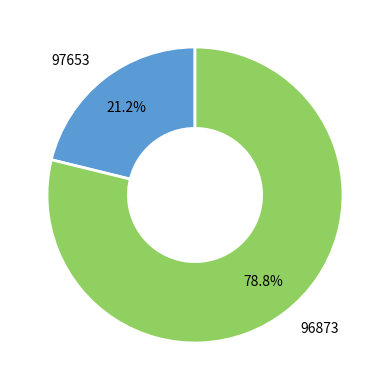

To the nearest percent, what portion does 96873 represent?

79%